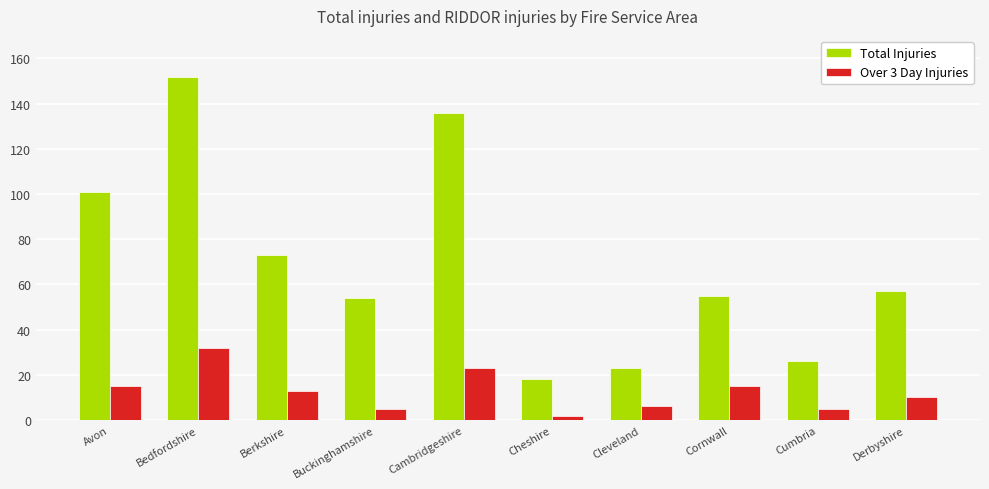

Between Cambridgeshire and Cornwall, which series saw the biggest shift?

Total Injuries